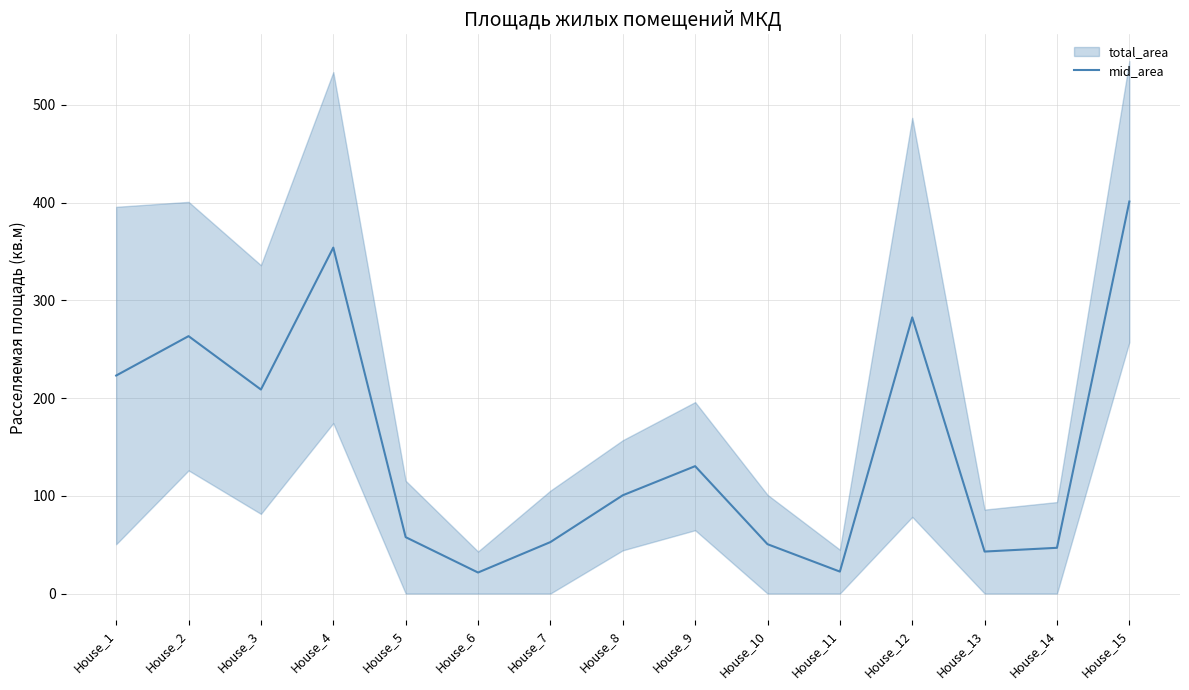

What is the difference between the maximum and second lowest values?

378.7